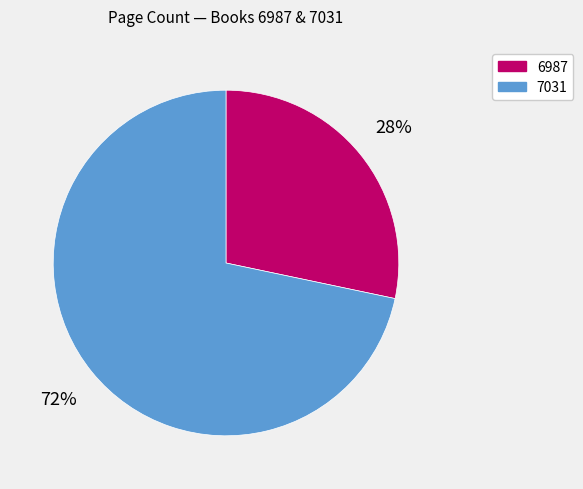

Rank the categories by value from lowest to highest.

6987, 7031